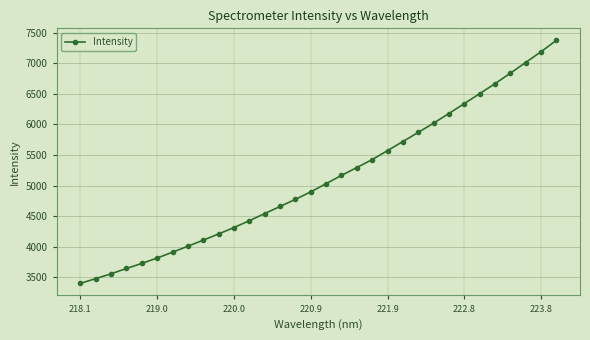

What is the maximum value shown in the chart?

7370.6